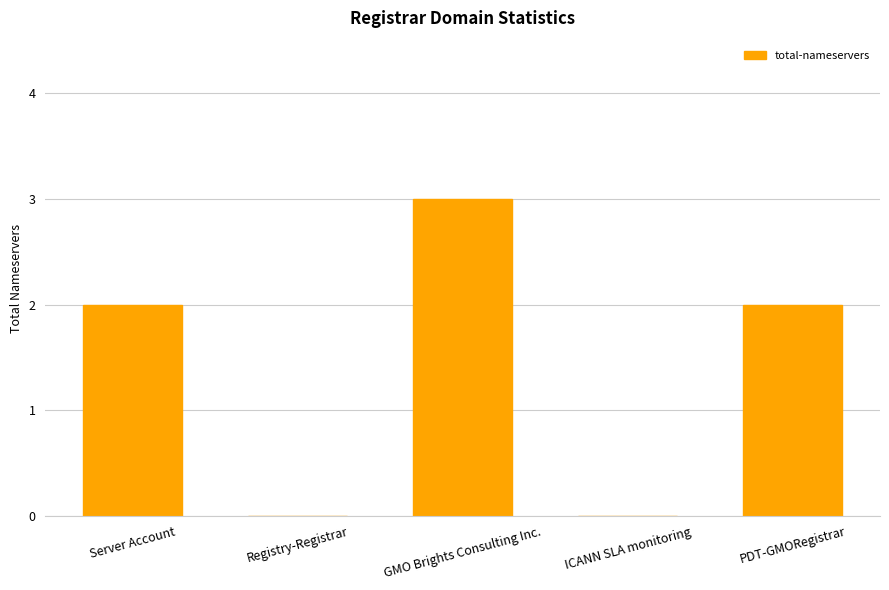

Reading left to right, list all the values displayed in this chart.

2	0	3	0	2